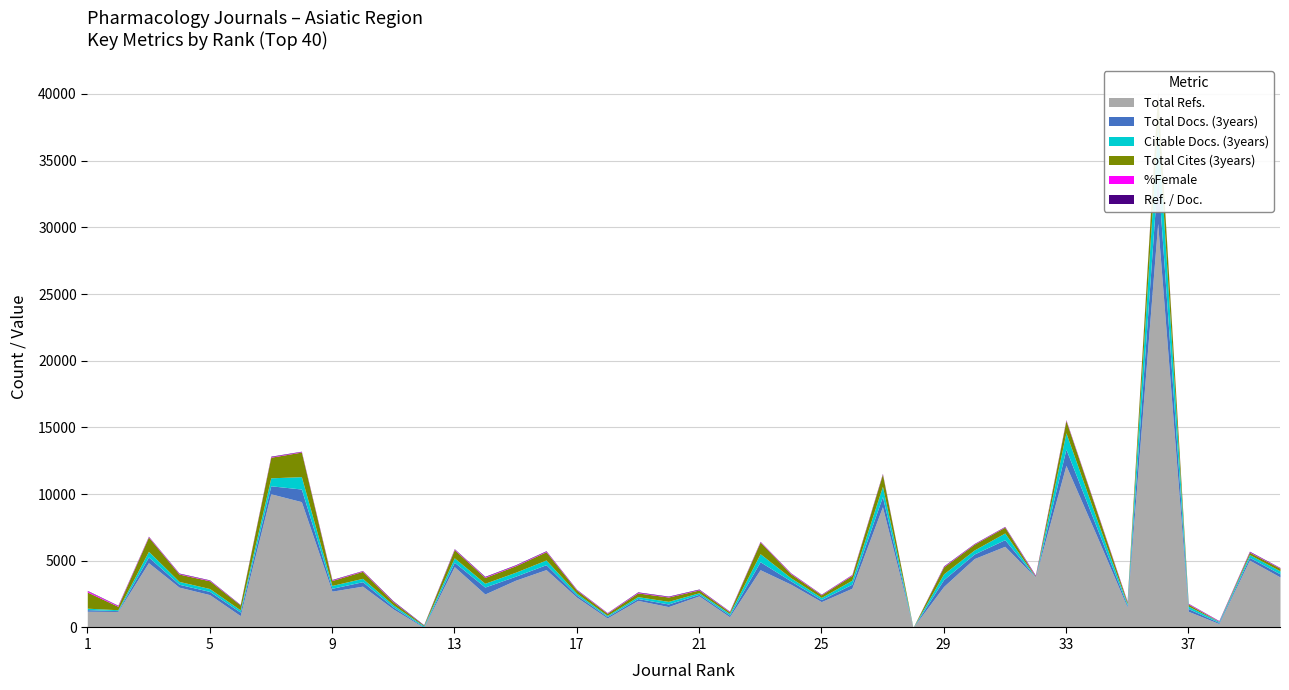

Read the Total Refs. value at 31, to the nearest 100.

6100